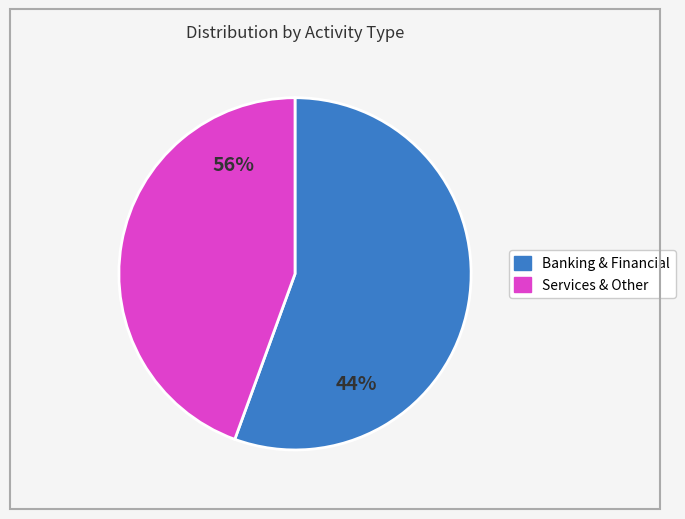

True or false: SECURITIES DEALER accounts for 20% of the total.

False